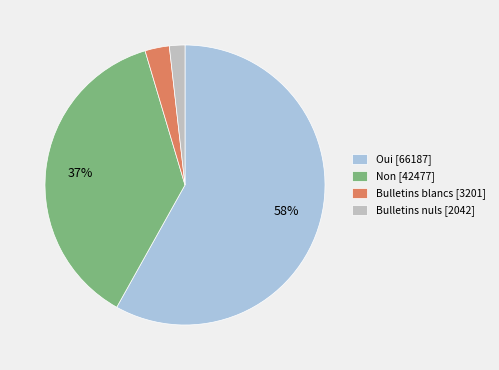

To the nearest percent, what is the combined percentage of Bulletins nuls and Bulletins blancs?

5%